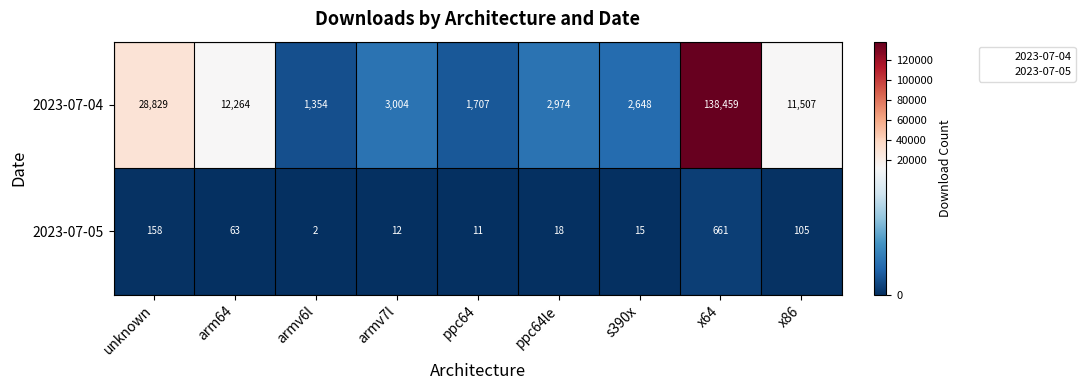

Which category has the highest value in the 2023-07-04 series?

x64